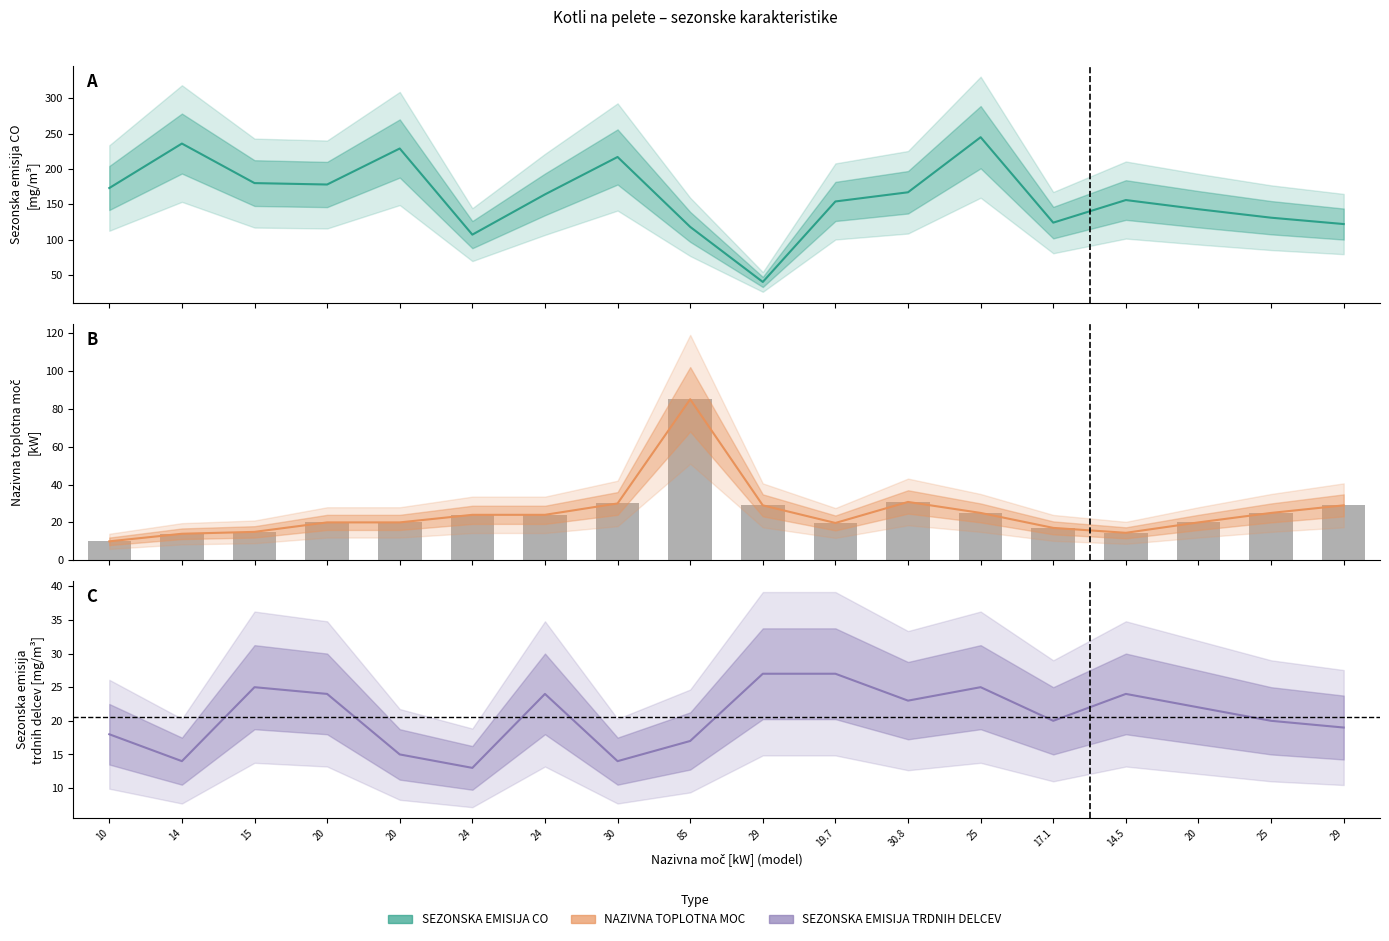

What is the sum of the values at 30.8 and 29?

59.8